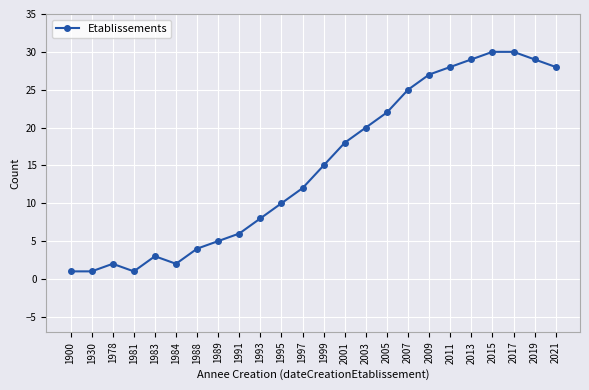

True or false: the data shows 6 at 1991.

True